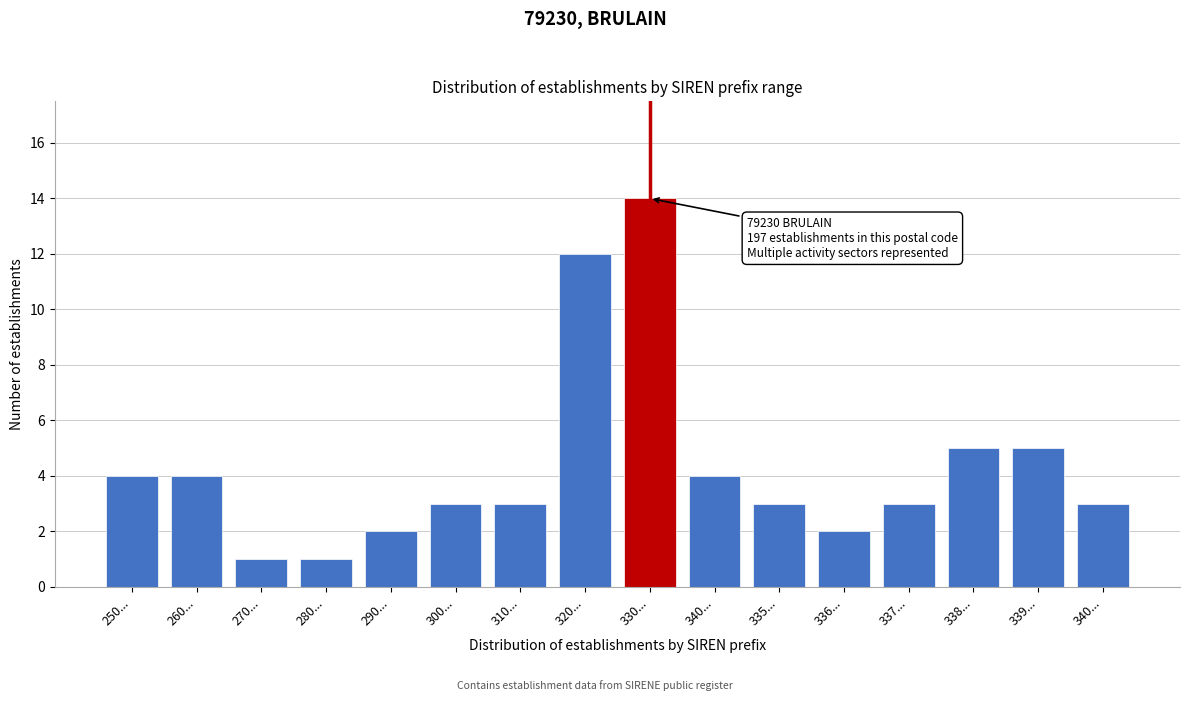

How many categories are shown in the chart?

16